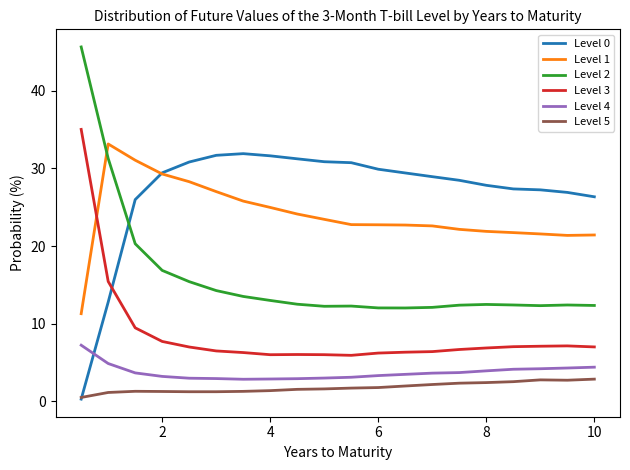

Rank the series by their maximum value, from highest to lowest.

Level 2, Level 3, Level 1, Level 0, Level 4, Level 5